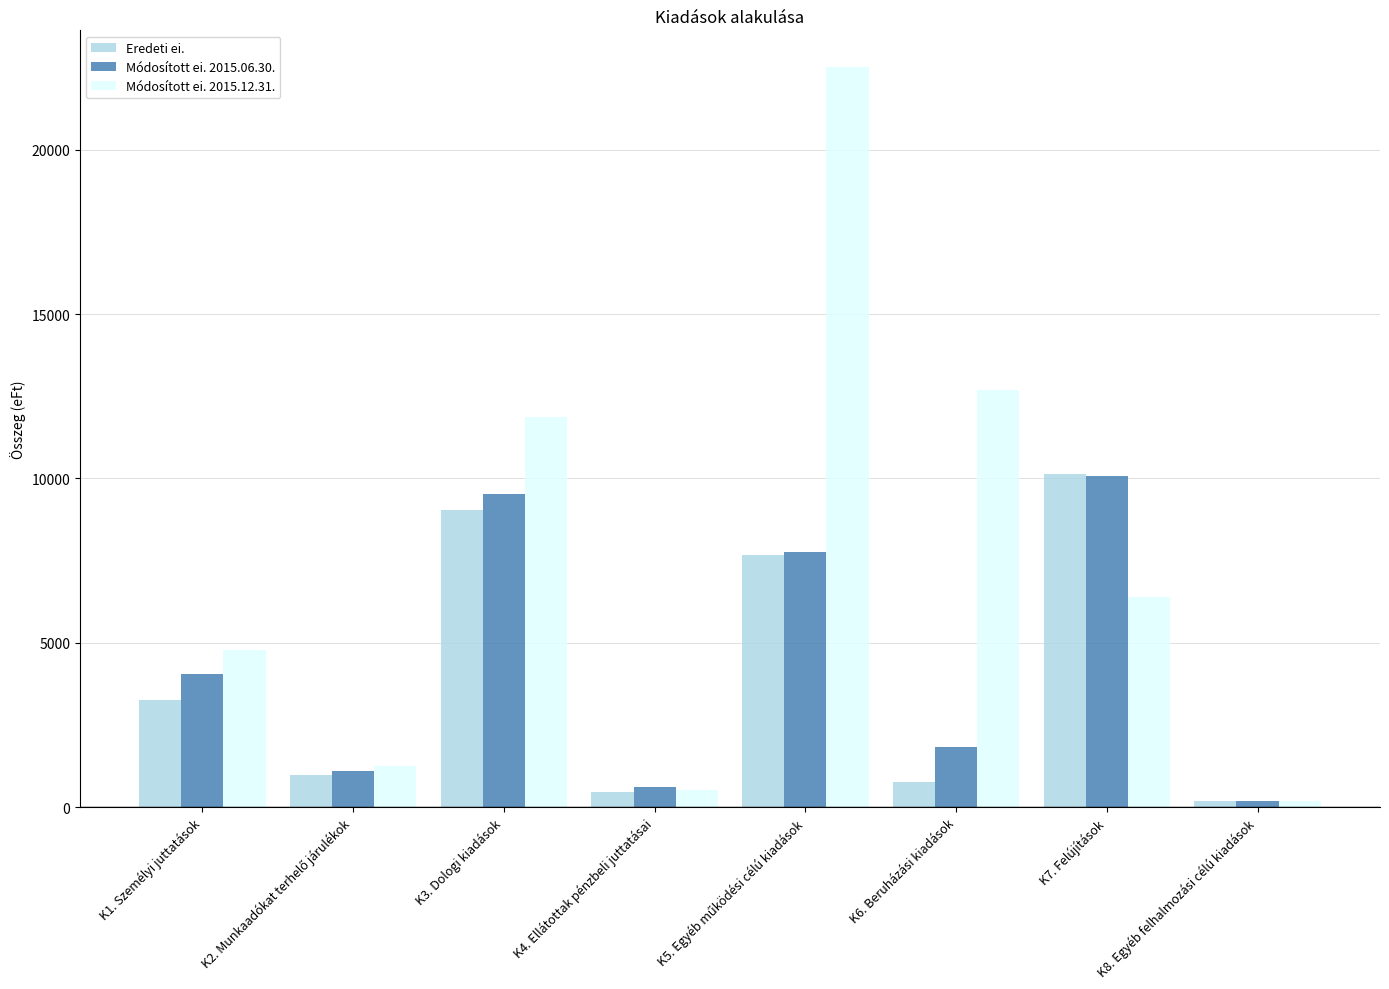

Is the value of Módosított ei. 2015.12.31. at K6. Beruházási kiadások greater than the value of Módosított ei. 2015.06.30. at K3. Dologi kiadások?

Yes